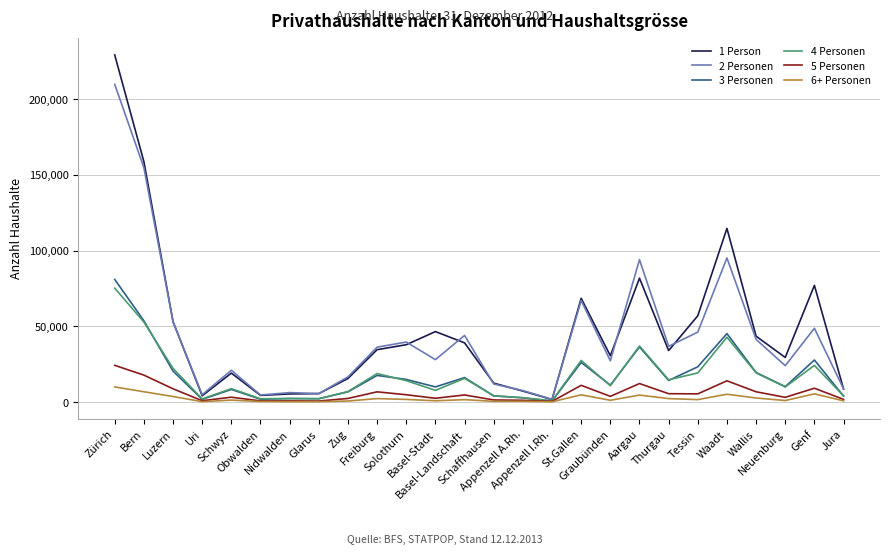

Where is 4 Personen nearest to the value 38046?

Aargau